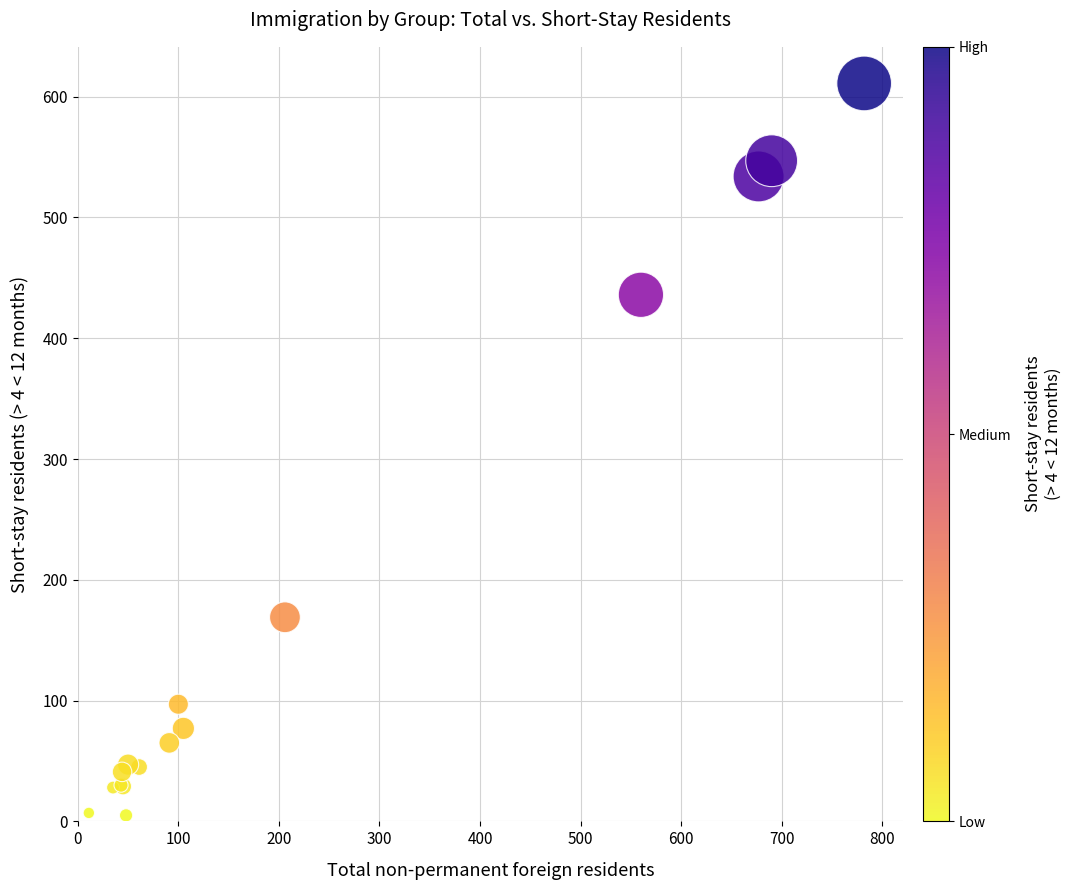

What Y value in the scatter plot is closest to 308?

436